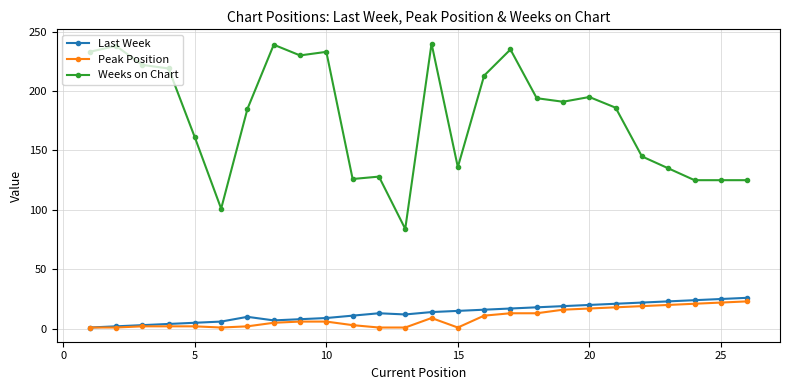

True or false: Weeks on Chart has more than 1 points higher than both neighbors.

True